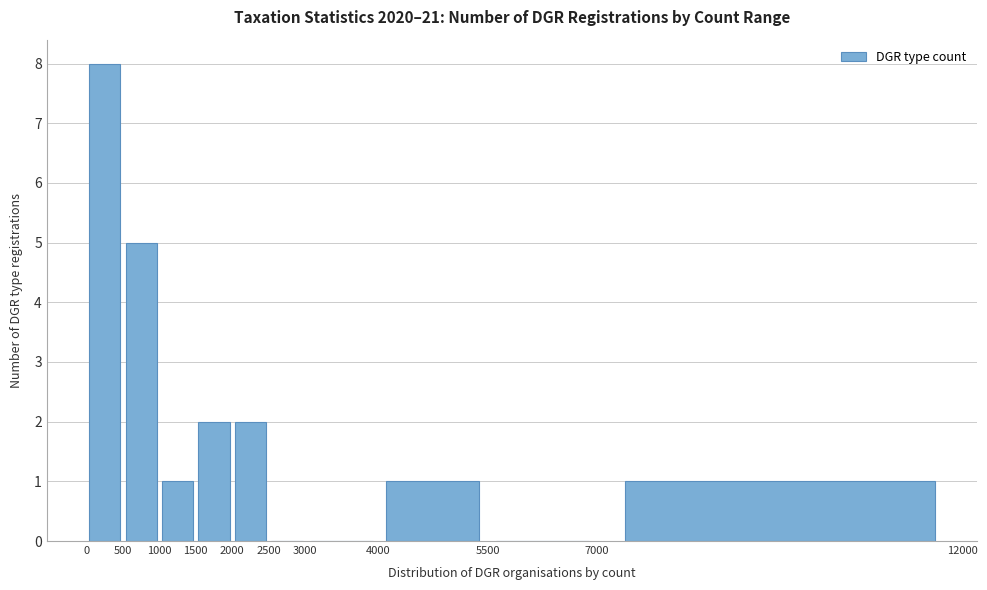

Reading left to right, transcribe this chart: for each bar, give the range it covers on the x-axis and its height. The values are not printed on the chart, so give them approximately, as read against the axis.

0 to 500: 8
500 to 1000: 5
1000 to 1500: 1
1500 to 2000: 2
2000 to 2500: 2
2500 to 3000: 0
3000 to 4000: 0
4000 to 5500: 1
5500 to 7000: 0
7000 to 12000: 1